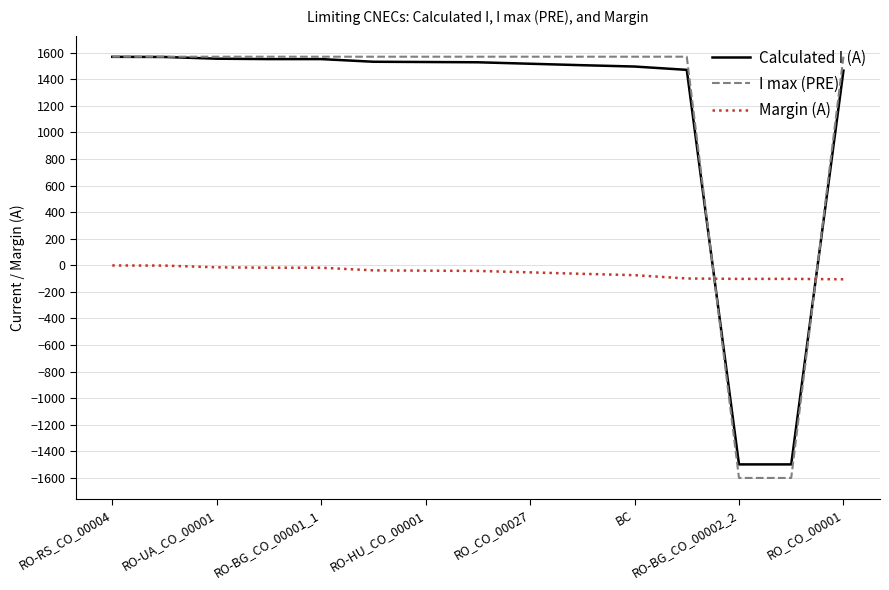

What is the minimum value shown in the chart?

-1600